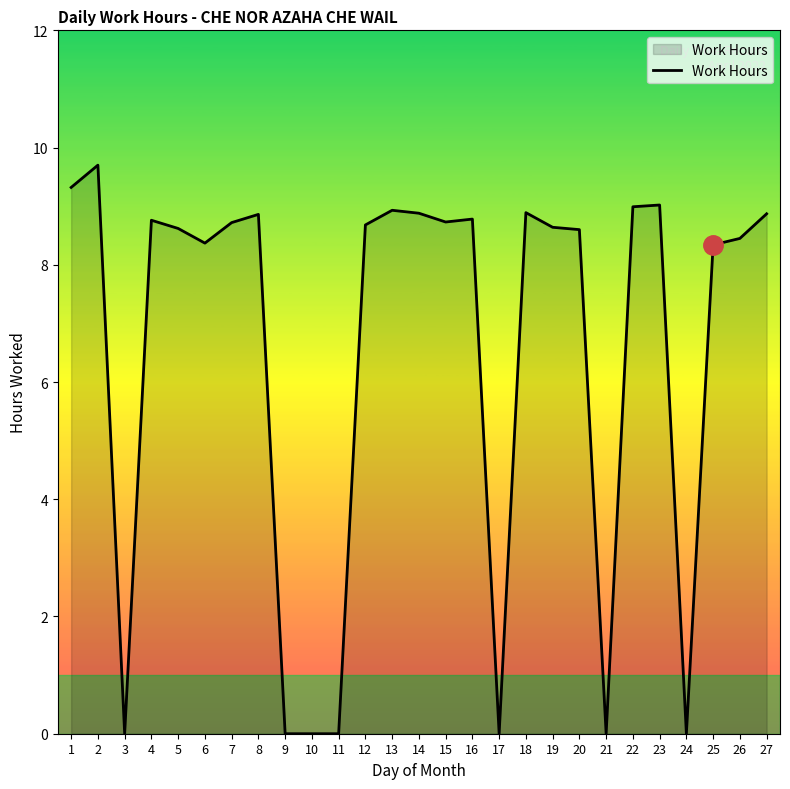

What is the greatest value displayed?

9.7